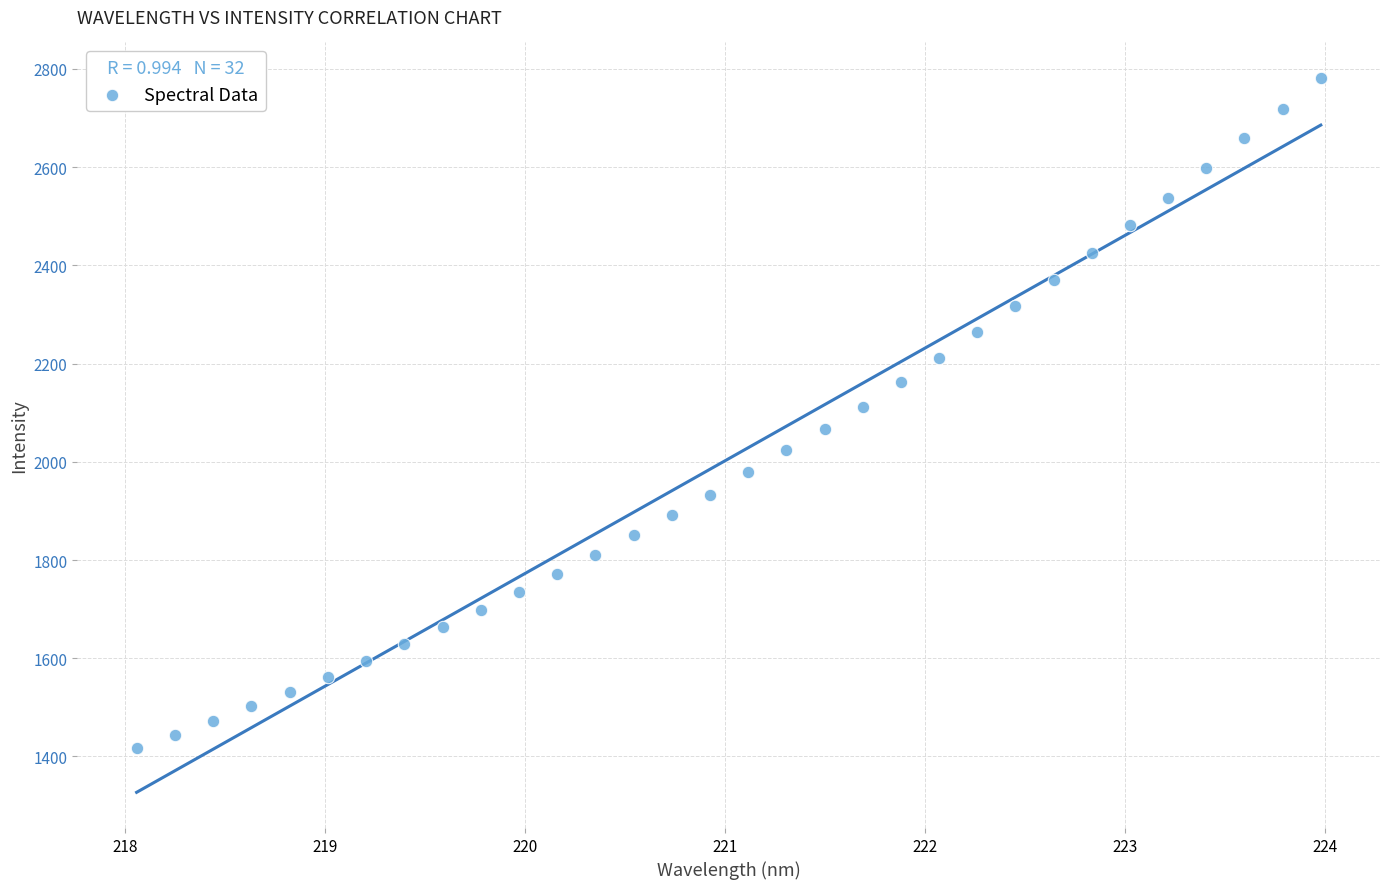

What is the range of Y values (max minus min)?

1363.9